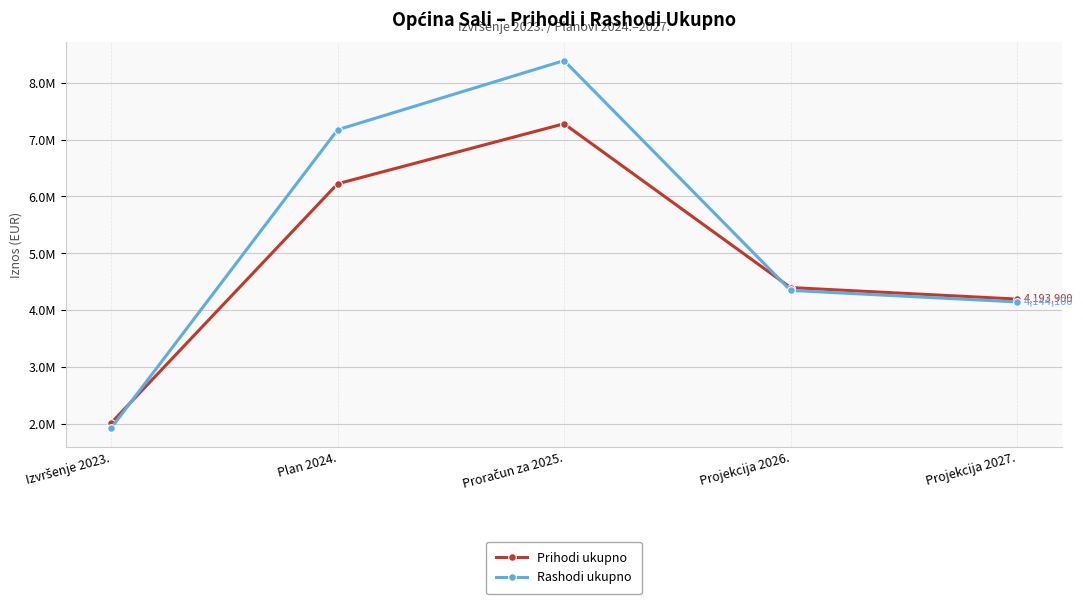

What is the difference between the maximum and second lowest values in the Rashodi ukupno series?

4247700.0